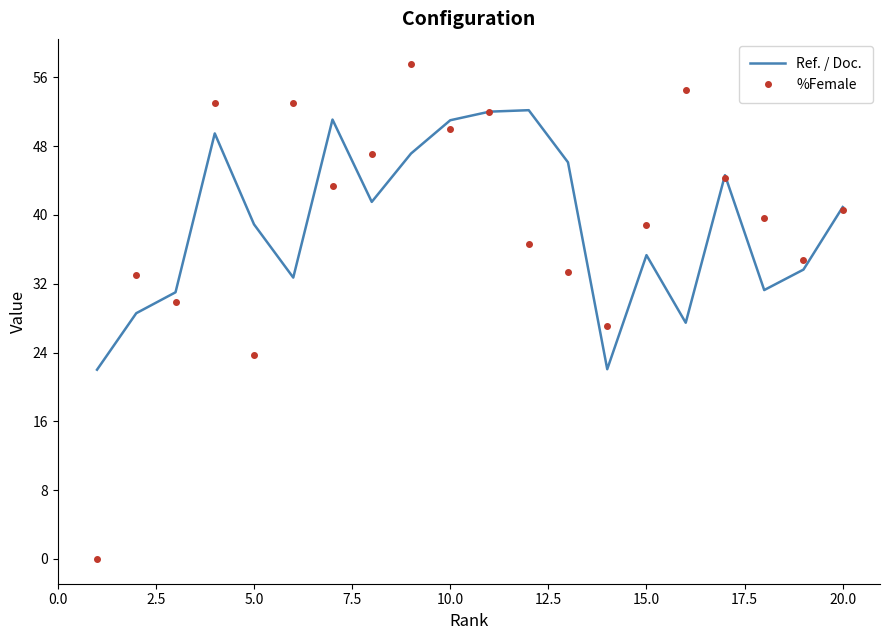

What is the highest value of the Ref. / Doc. series?

52.2